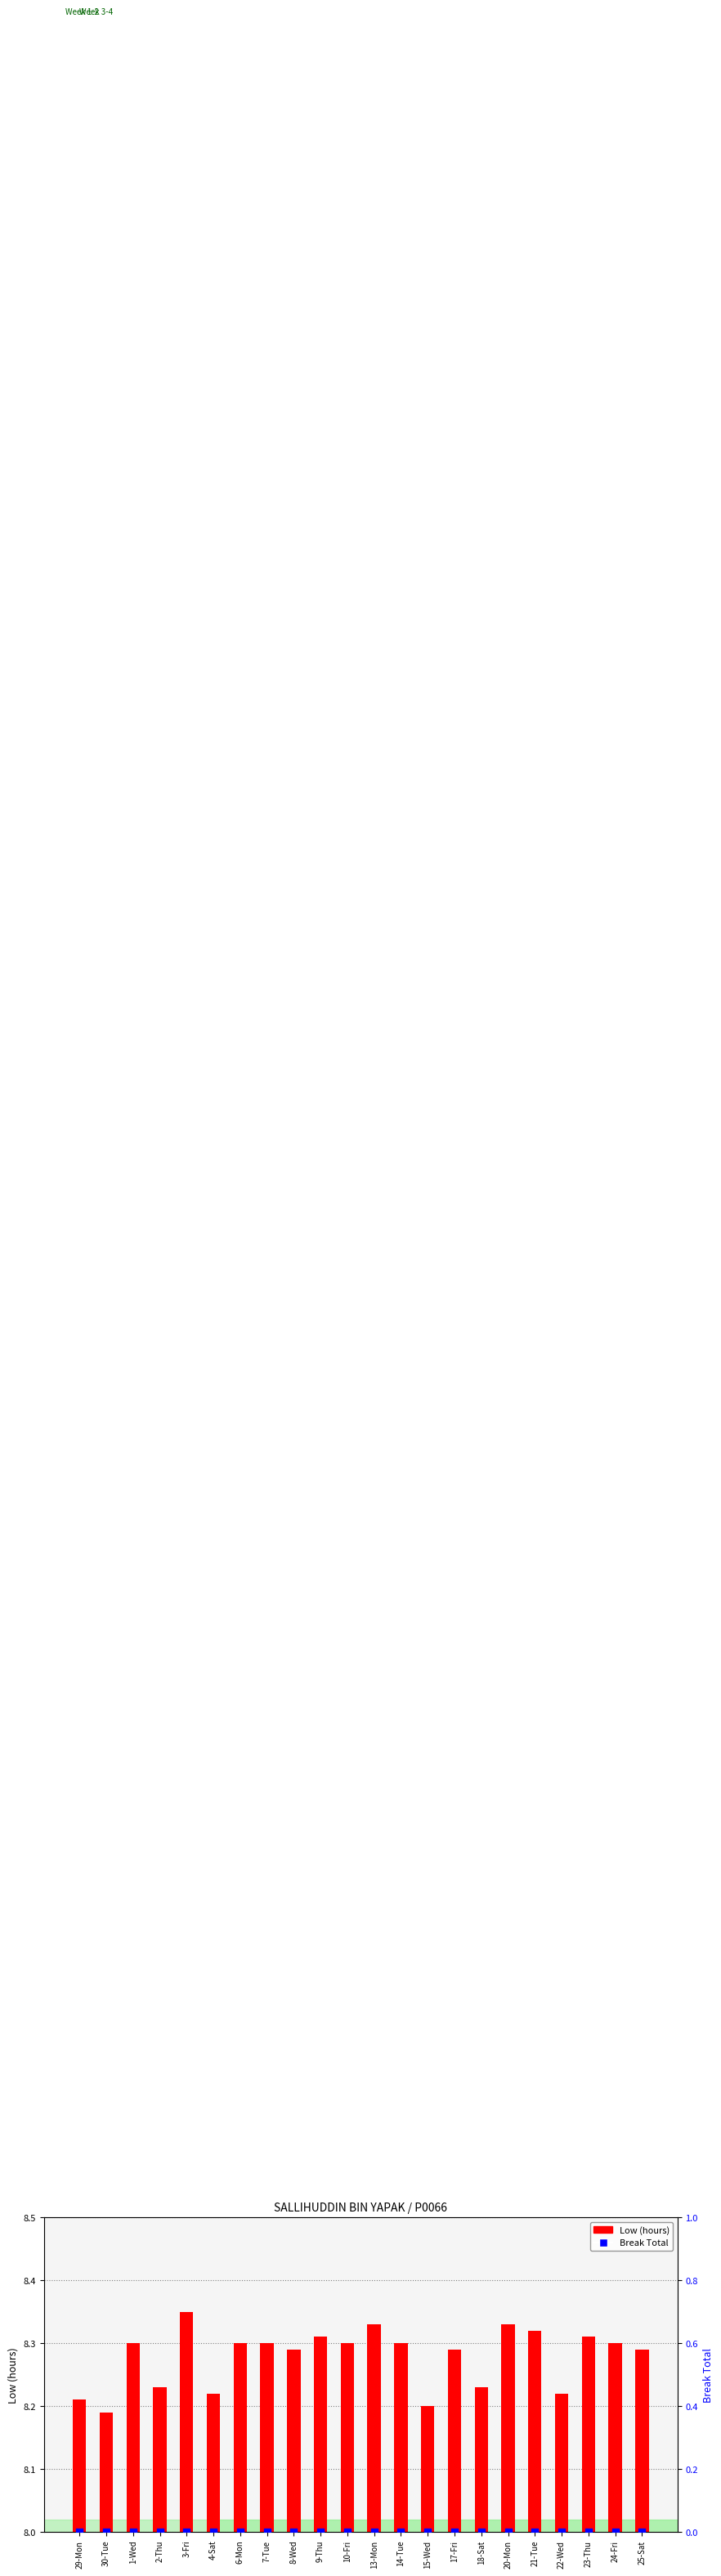

Which series contains the highest Y value?

Low (hours)